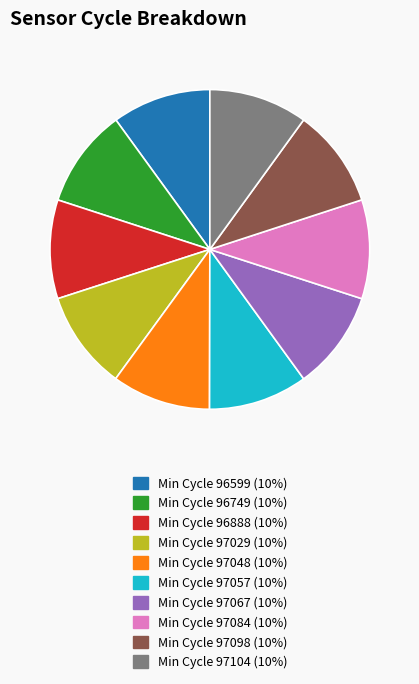

Do Min Cycle 97057 (10%) and Min Cycle 97084 (10%) together represent more than half of the pie?

No